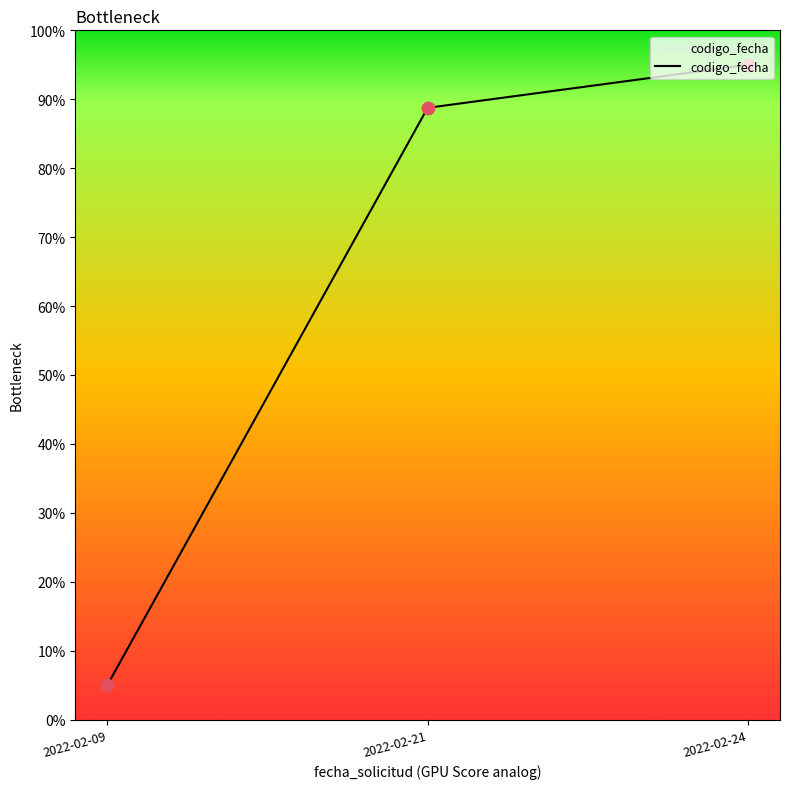

Approximately how many times larger is the value at 2022-02-09 compared to 2022-02-24?

0.1